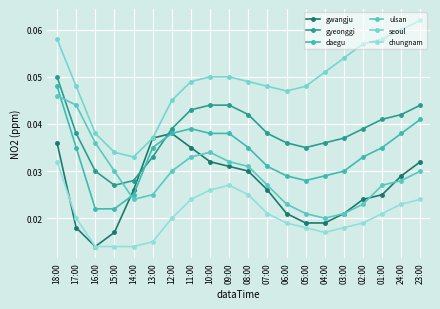

Is the value of chungnam at 04:00 greater than the value of gyeonggi at 04:00?

No